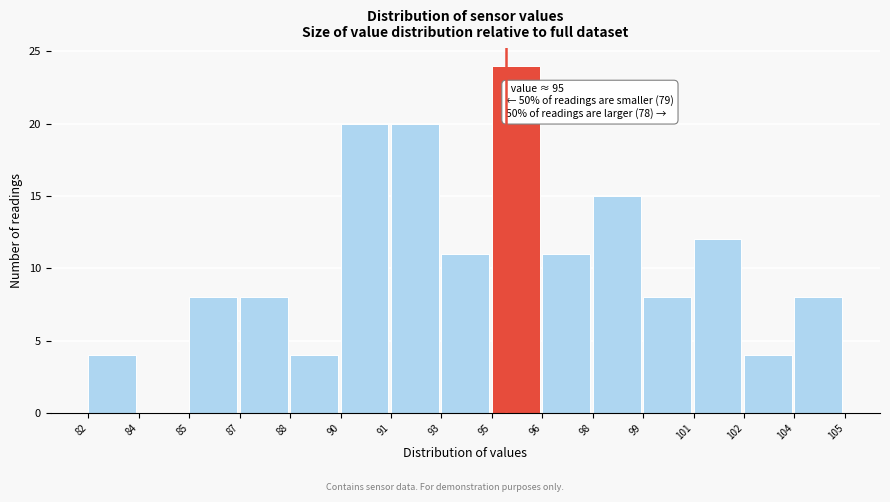

Reading left to right, what are all the values shown in this chart?

82=4	84=0	85=8	87=8	88=4	90=20	91=20	93=11	95=24	96=11	98=15	99=8	101=12	102=4	104=8